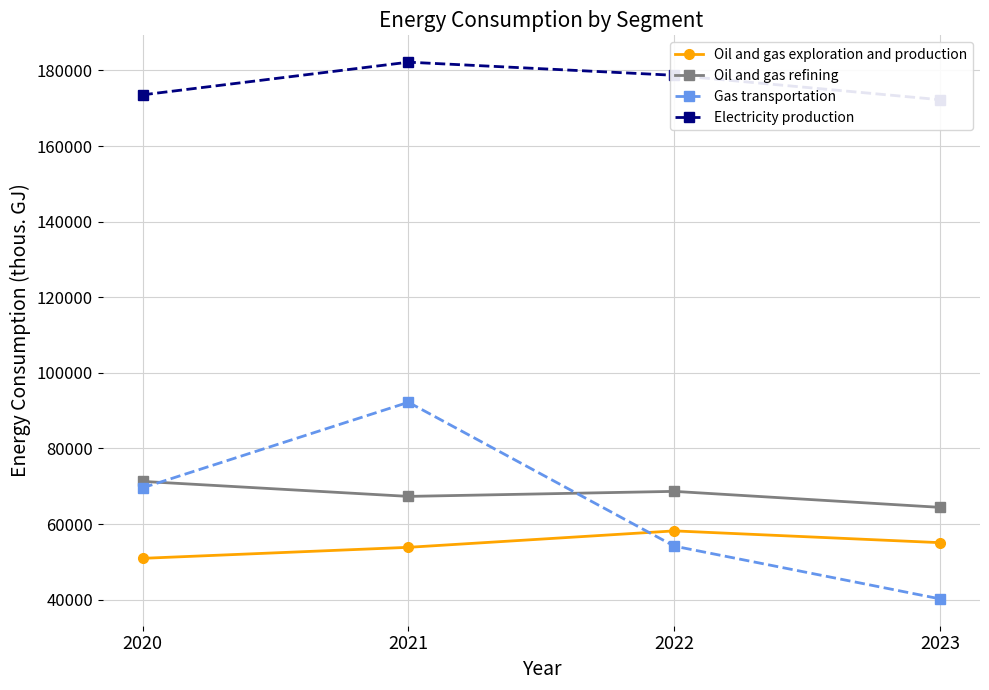

Where does the Oil and gas refining series first go above 68654?

2020